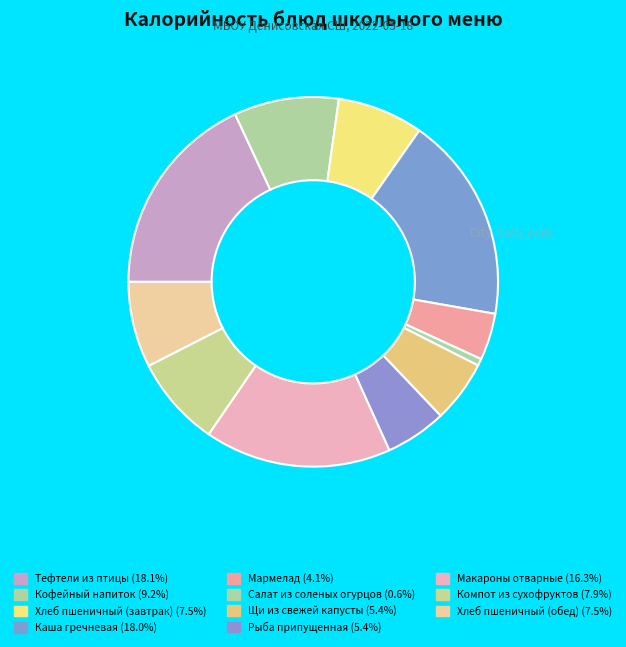

Is there any slice that represents more than half of the pie?

No